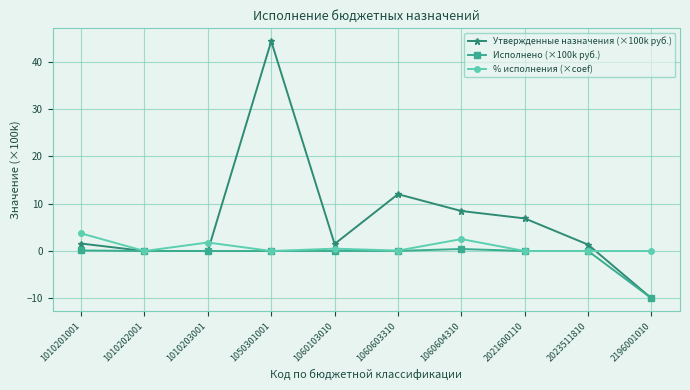

List the series in order of their peak value, lowest first.

Исполнено (×100k руб.), % исполнения (×coef), Утвержденные назначения (×100k руб.)